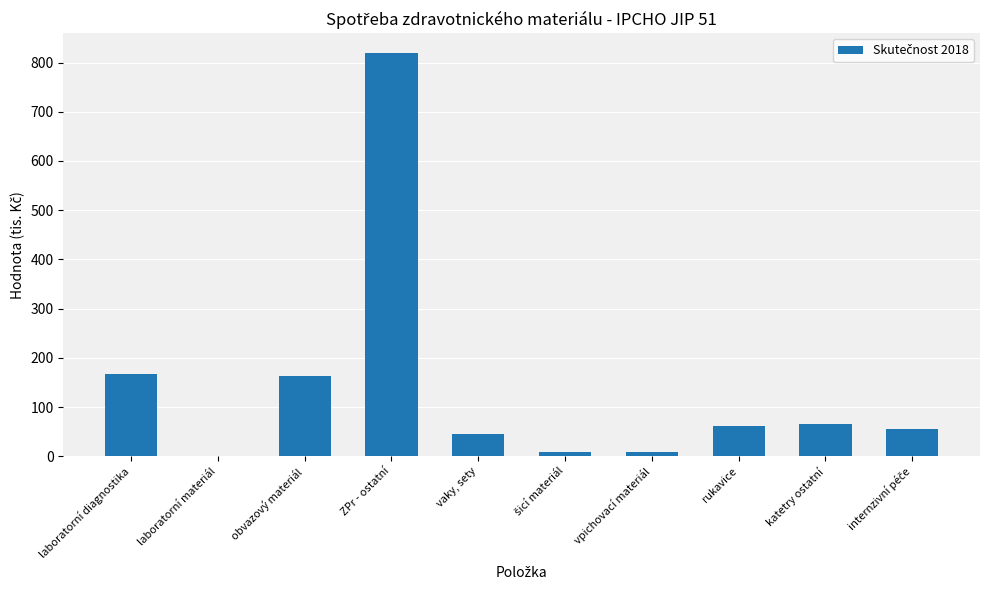

Between obvazový materiál and katetry ostatní, which is larger?

obvazový materiál